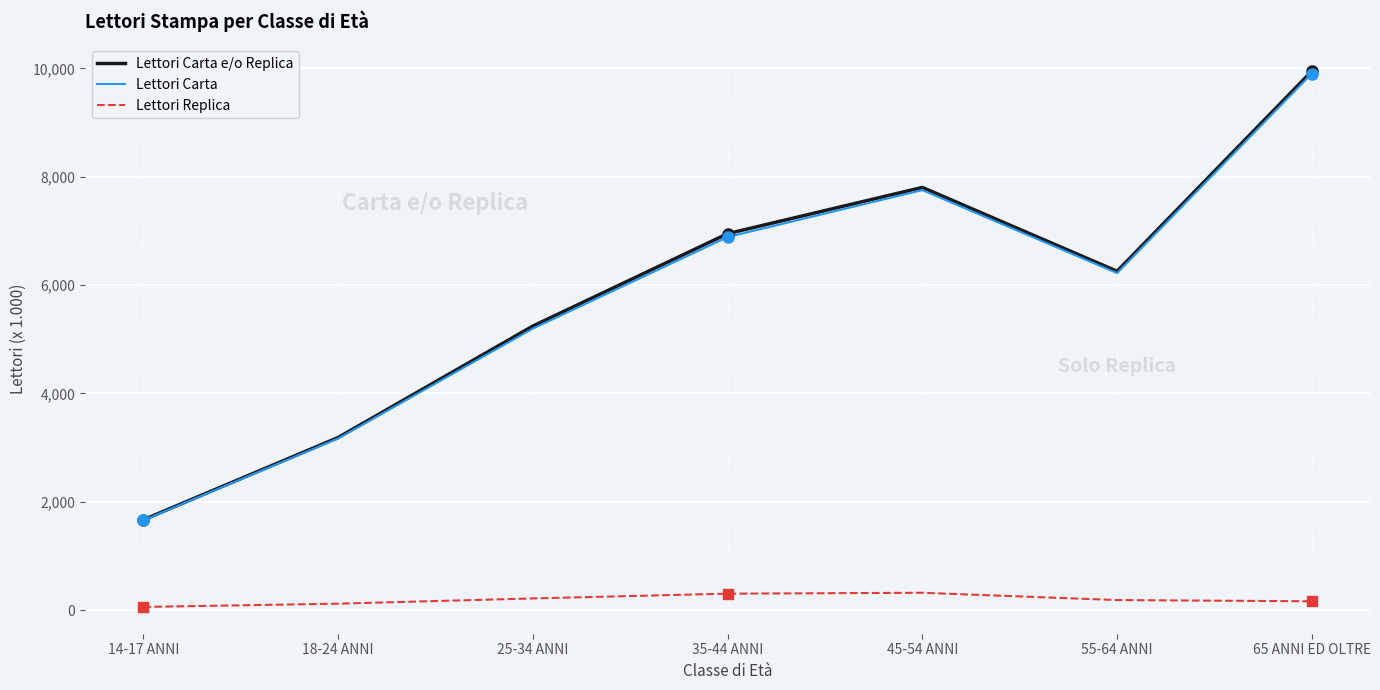

What are all the series names shown in the legend?

Lettori Carta e/o Replica, Lettori Carta, Lettori Replica